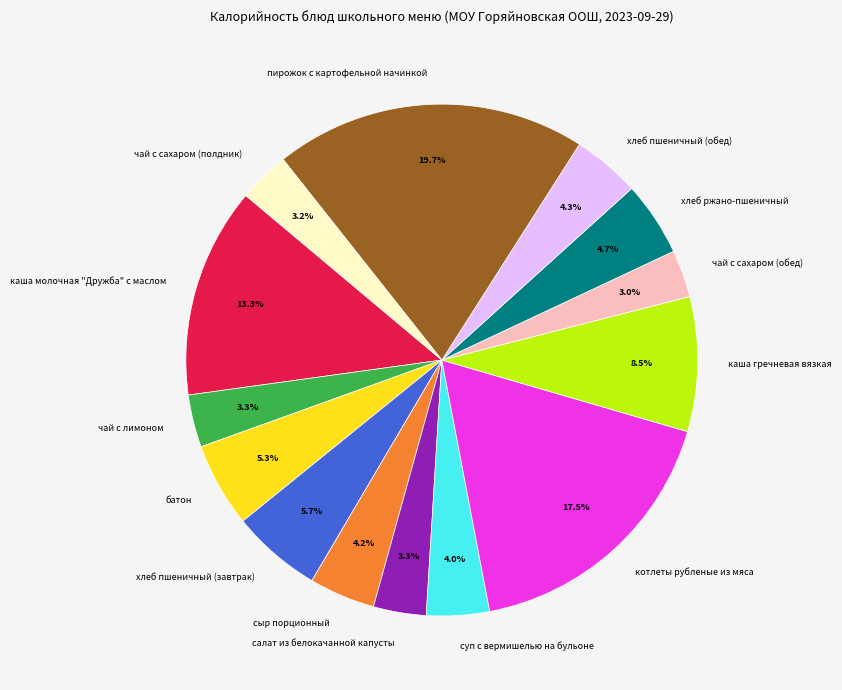

Between хлеб ржано-пшеничный and каша молочная "Дружба" с маслом, which is larger?

каша молочная "Дружба" с маслом